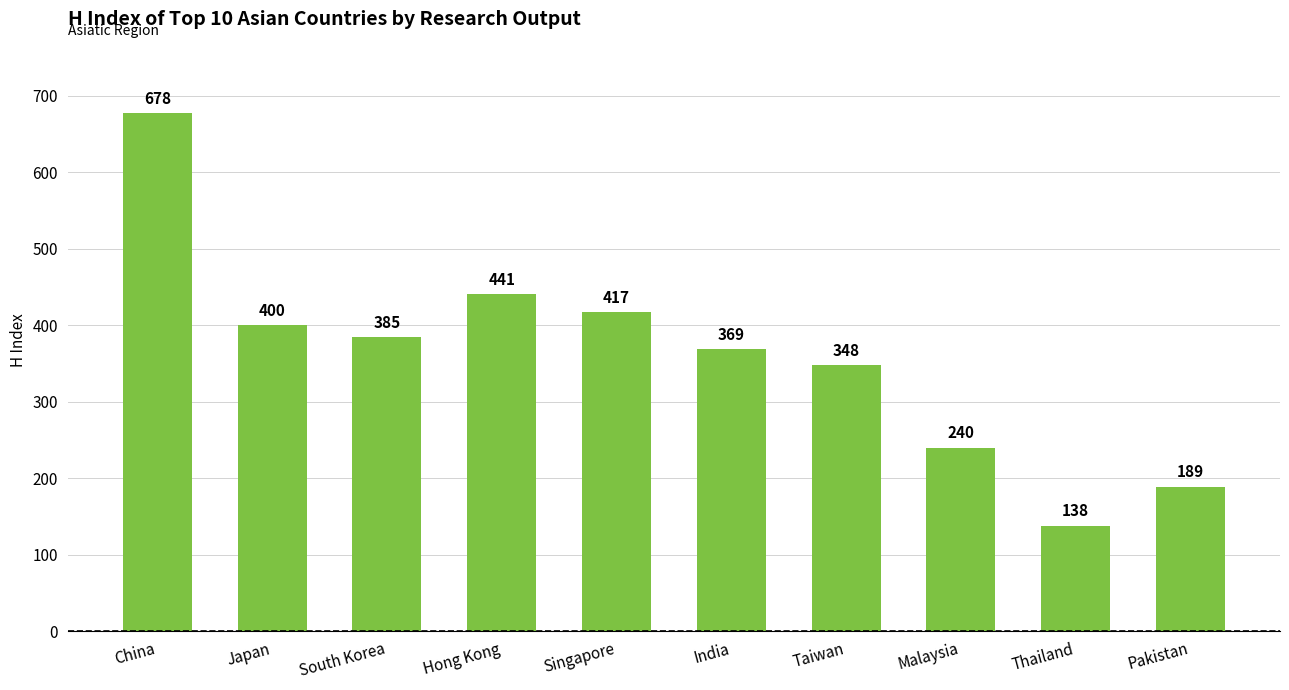

How many series are shown in this chart?

1